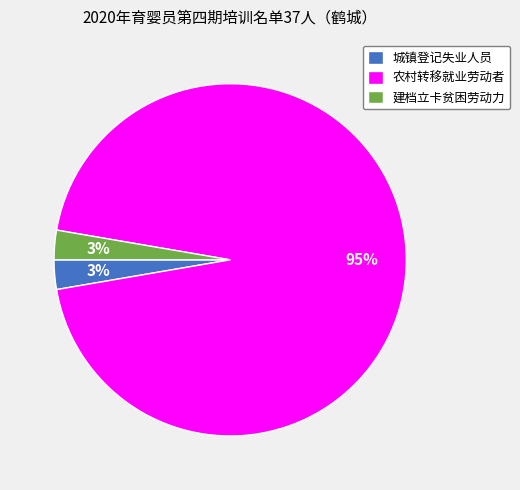

To the nearest percent, what is the combined percentage of 建档立卡贫困劳动力 and 农村转移就业劳动者?

97%